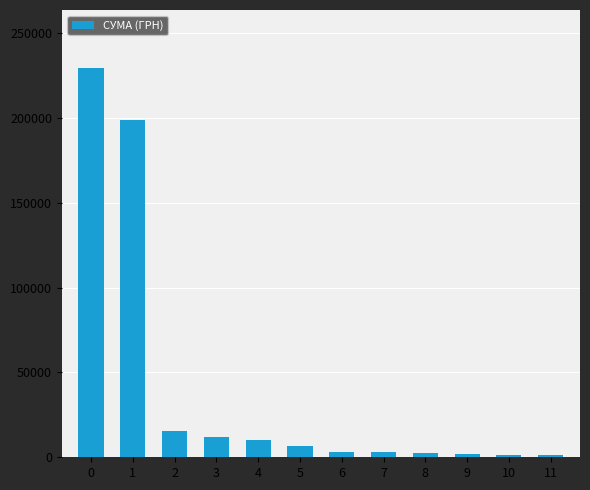

Approximately how many times larger is the value at 11 compared to 7?

0.5